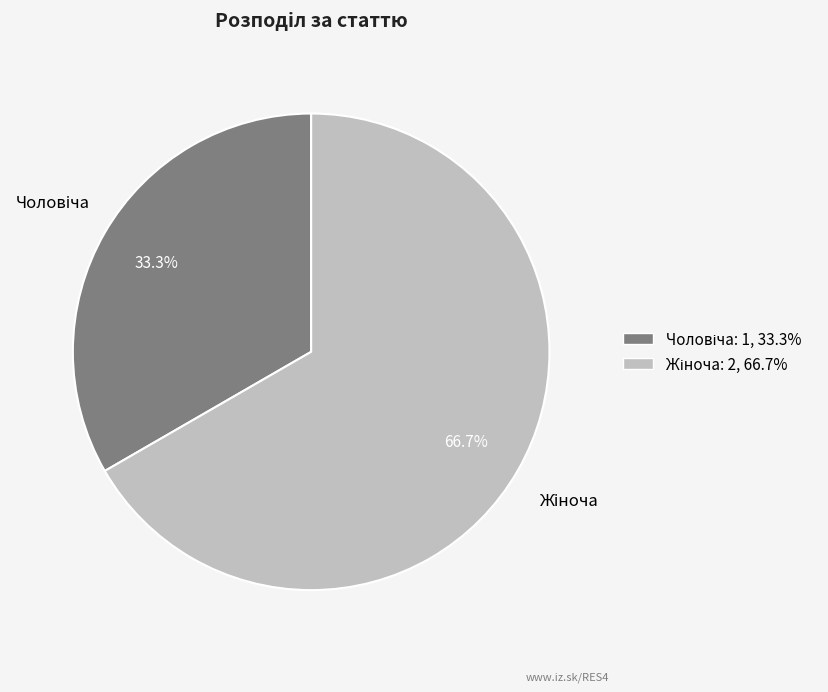

Is there a majority slice in this chart?

Yes